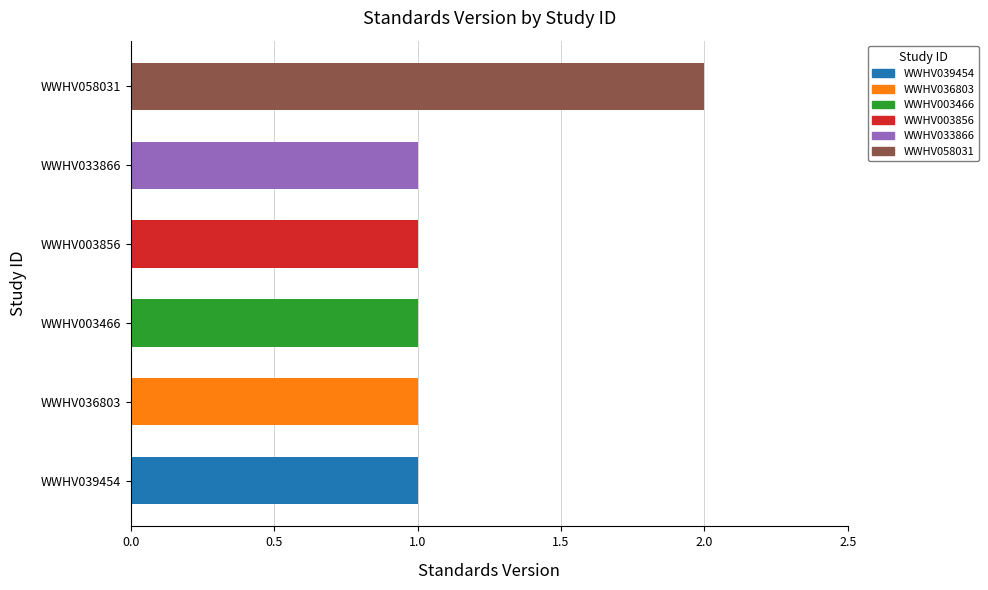

The chart shows a value of 1 at WWHV003856. True or false?

True